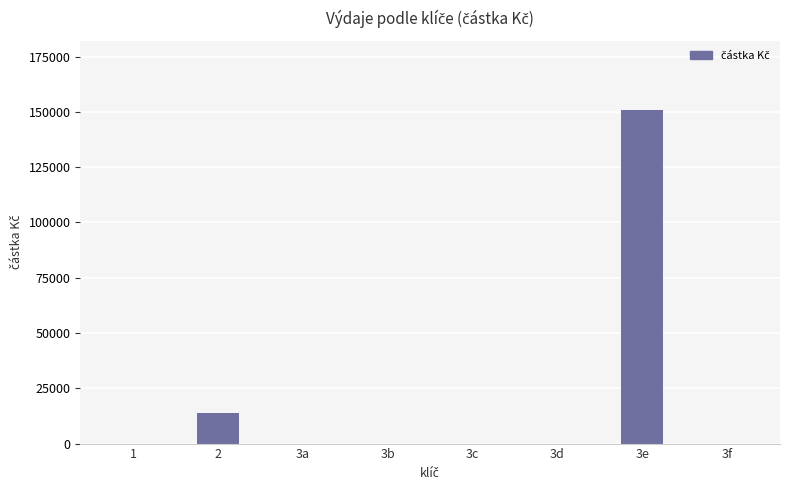

Reading left to right, list all the values displayed in this chart.

1=0	2=13730	3a=0	3b=0	3c=0	3d=0	3e=150912	3f=0